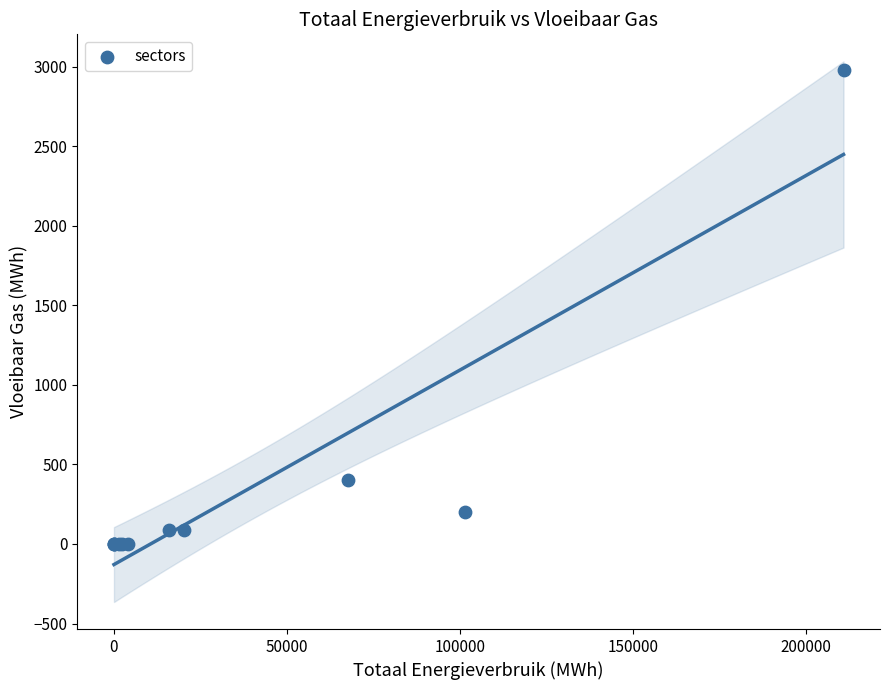

What Y value in the scatter plot is closest to 1488?

400.8